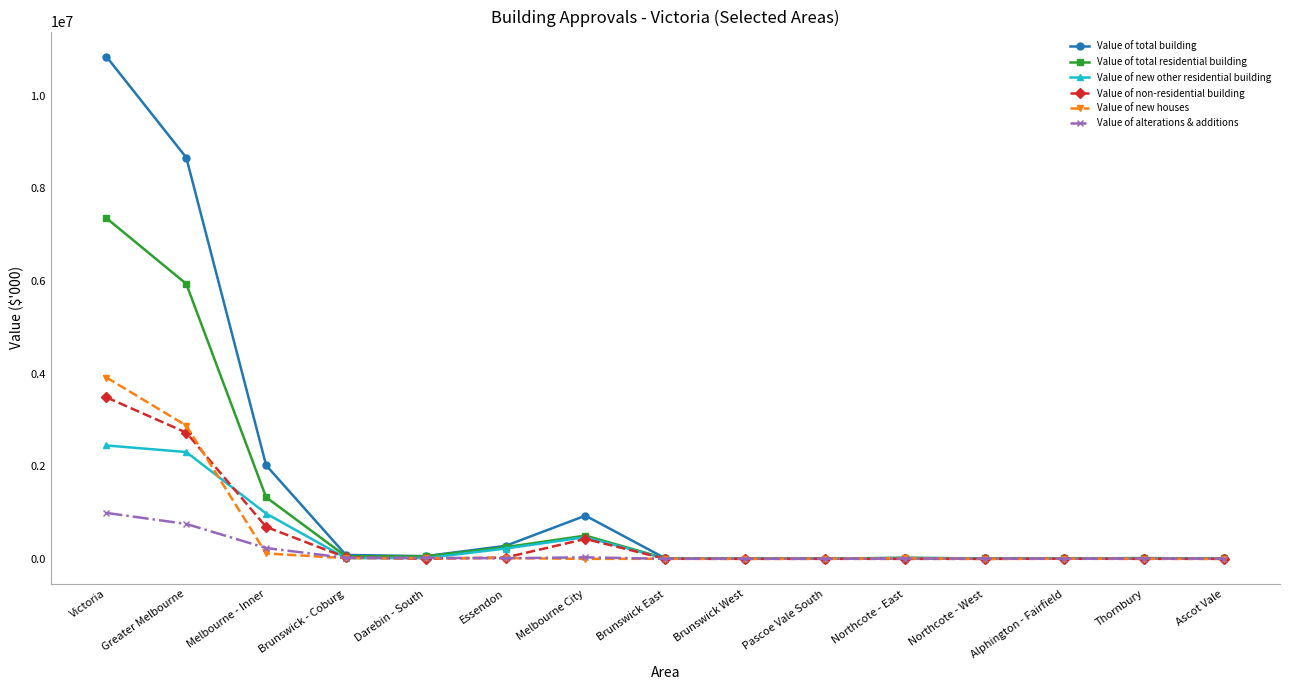

Which series has the largest total across all categories?

Value of total building